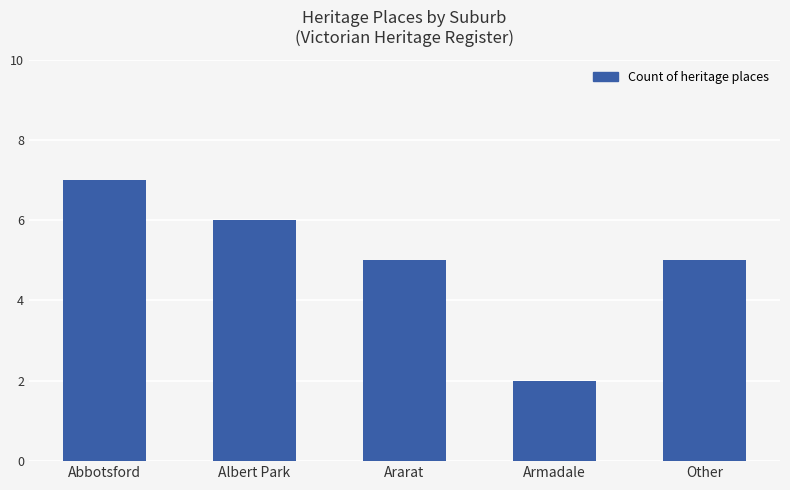

What is the maximum value shown in the chart?

7